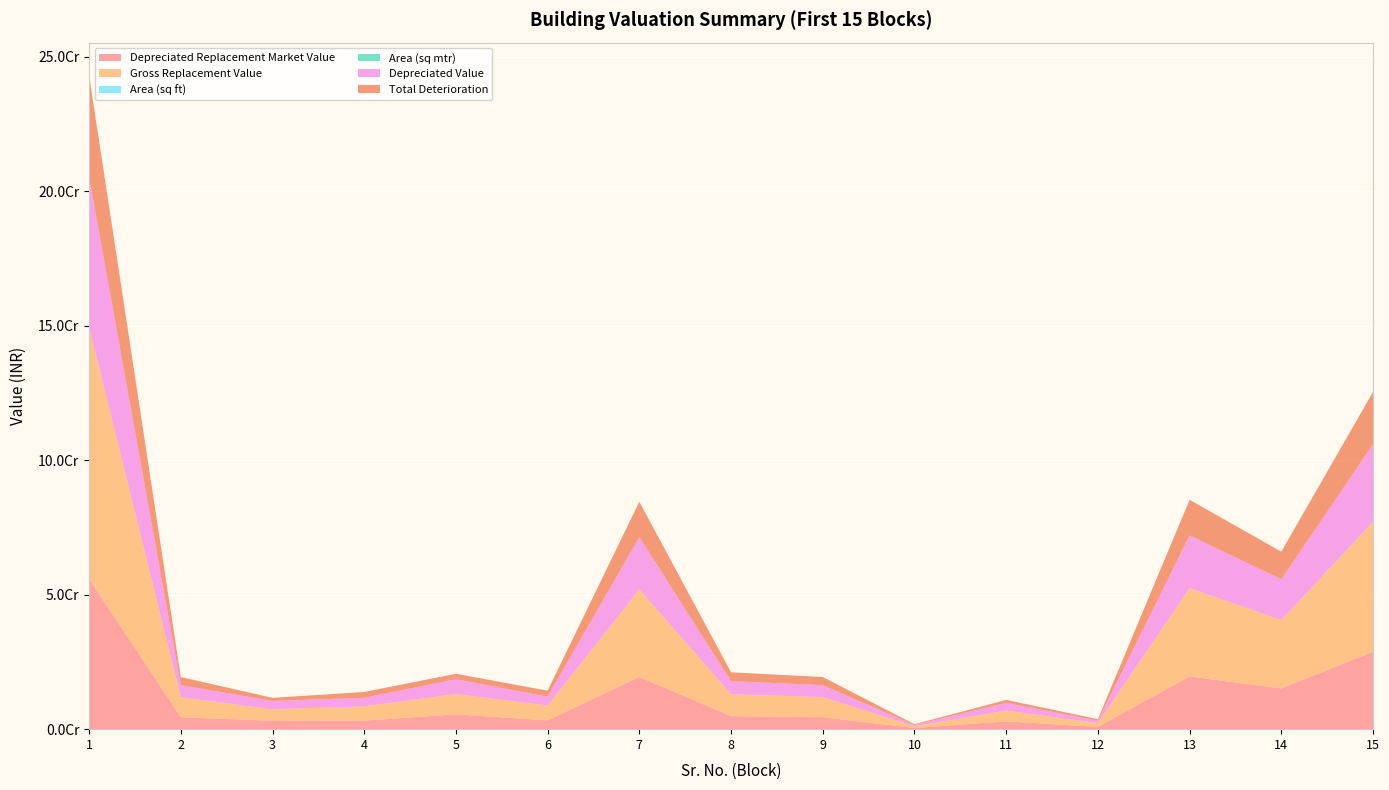

Reading left to right, transcribe all the data shown in this chart.

Depreciated Replacement Market Value: 55797877.9	4447656.9	3115180.3	3171814.8	5507811.8	3286324.3	19407957.5	4851989.4	4447656.9	423586.4	2907501.6	854232.5	19569690.5	15143212.9	28772104.5
Gross Replacement Value: 93581346.6	7459382.7	4262504.4	5319605.5	7536344.6	5511655.0	32550033.6	8137508.4	7459382.7	710417.4	3978337.4	1432675.1	32821283.9	25397422.1	48255101.9
Area (sq ft): 51989.6	6781.3	3875.0	3324.8	6851.2	5010.6	18083.3	6781.3	6781.3	645.8	3616.7	1302.4	29837.5	23088.6	43868.3
Area (sq mtr): 4830.0	630.0	360.0	308.9	636.5	465.5	1680.0	630.0	630.0	60.0	336.0	121.0	2772.0	2145.0	4075.5
Depreciated Value: 55797877.9	4447656.9	3115180.3	3171814.8	5507811.8	3286324.3	19407957.5	4851989.4	4447656.9	423586.4	2907501.6	854232.5	19569690.5	15143212.9	28772104.5
Total Deterioration: 37783468.7	3011725.8	1147324.1	2147790.7	2028532.8	2225330.7	13142076.1	3285519.0	3011725.8	286831.0	1070835.8	578442.6	13251593.4	10254209.2	19482997.4